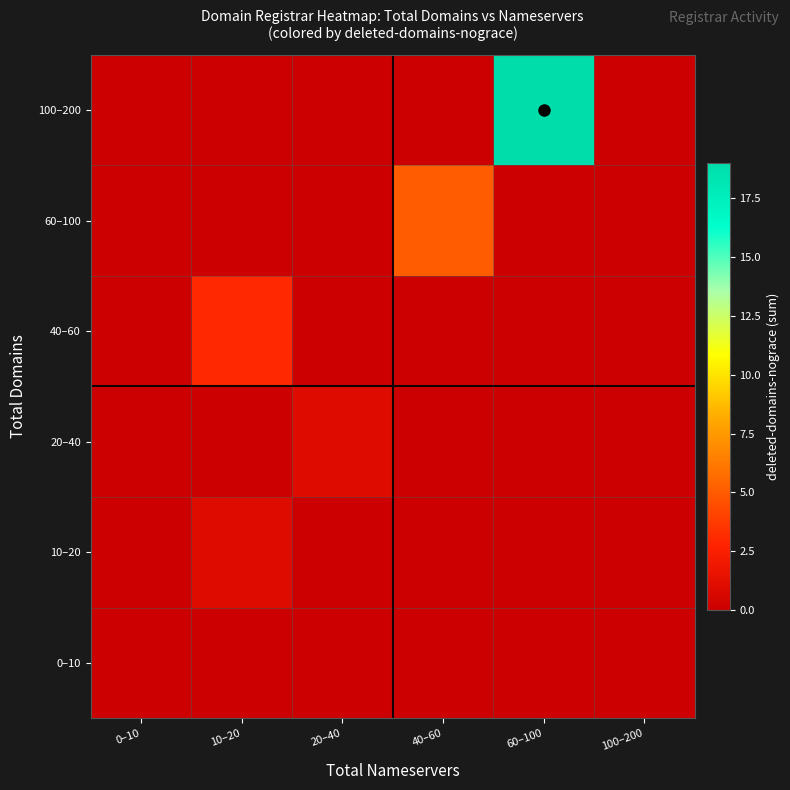

Rank the series by their maximum value, from lowest to highest.

0–10, 10–20, 20–40, 40–60, 60–100, 100–200